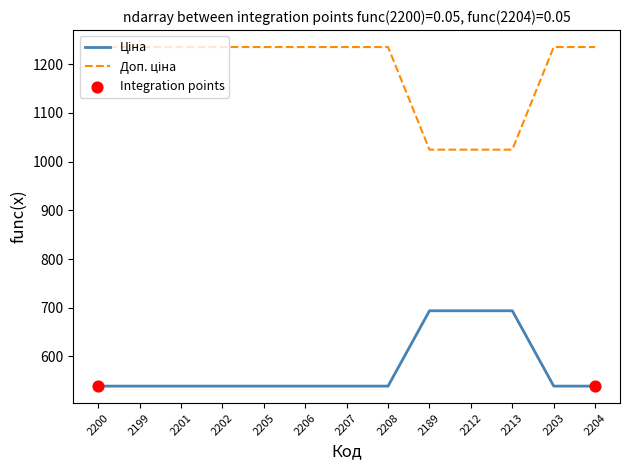

At how many categories does at least one series exceed 1111?

10